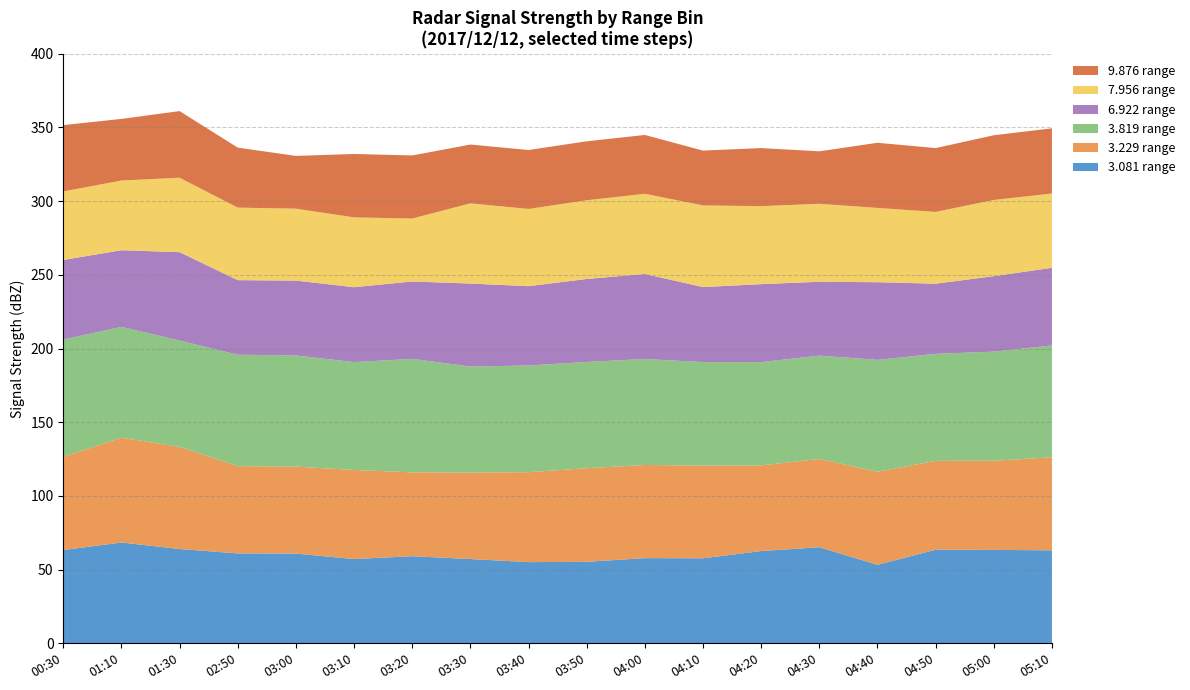

Reading right to left, extract all data points from this chart.

3.081: 63.1	63.4	63.5	53.3	65.2	62.6	57.7	57.8	55.3	55.1	57.2	59.1	57.2	60.9	61.0	64.0	68.4	63.3
3.229: 63.1	60.5	60.3	63.1	59.9	58.1	62.9	63.2	63.5	61.0	58.7	56.9	60.4	59.0	59.2	69.3	71.1	63.3
3.819: 75.9	74.0	72.6	75.9	70.1	70.1	70.2	71.9	72.1	72.4	71.9	77.0	73.2	75.4	75.6	72.1	75.2	79.5
6.922: 52.7	51.2	47.6	52.7	50.1	52.9	50.9	57.7	56.3	53.8	56.3	52.5	50.8	50.8	50.6	60.0	52.0	54.0
7.956: 50.4	51.7	48.7	50.4	52.9	52.9	55.4	54.4	53.4	52.4	54.4	42.7	47.4	48.8	49.2	50.5	47.3	46.5
9.876: 44.2	43.9	43.3	44.2	35.6	39.4	37.2	39.9	40.0	40.0	39.9	42.8	43.0	35.8	40.7	45.2	41.8	45.0